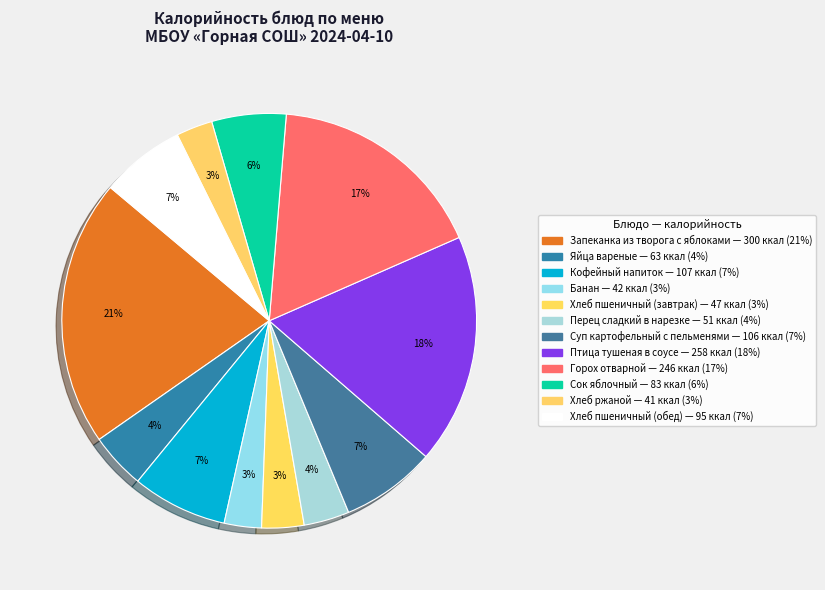

Count the number of slices in the pie.

12